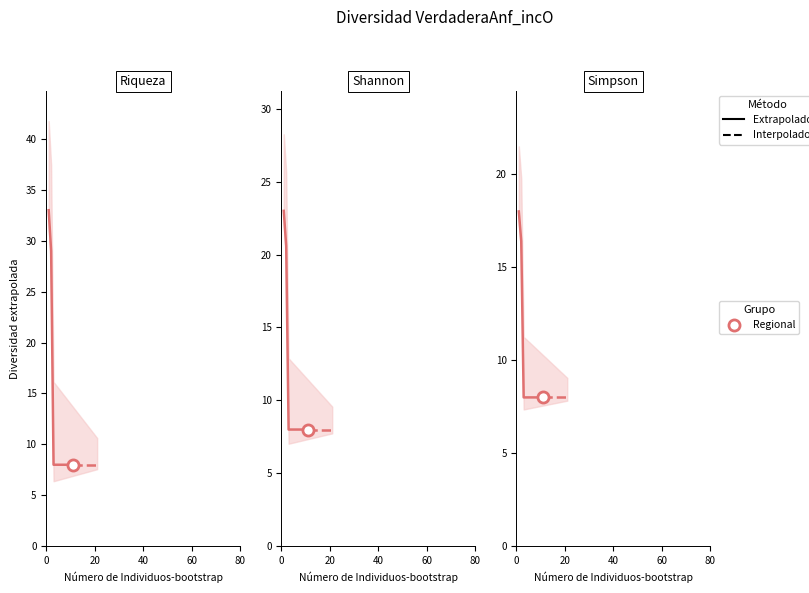

Does the chart have visible grid lines?

No